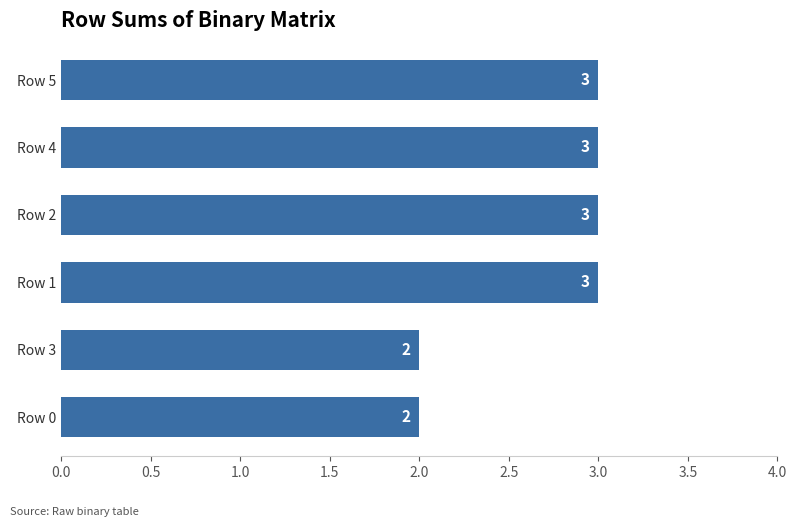

Between Row 5 and Row 0, which is larger?

Row 5